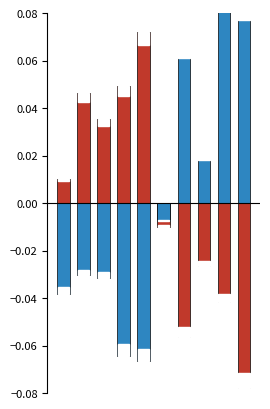

Which series has the largest total across all categories?

SDS_P2